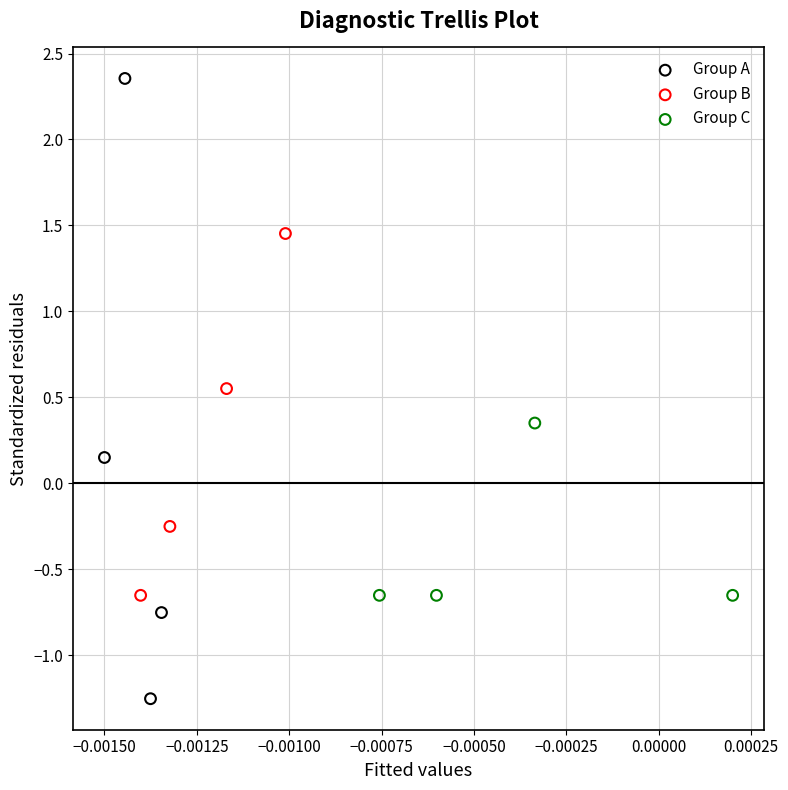

Which series contains the highest Y value?

Group A